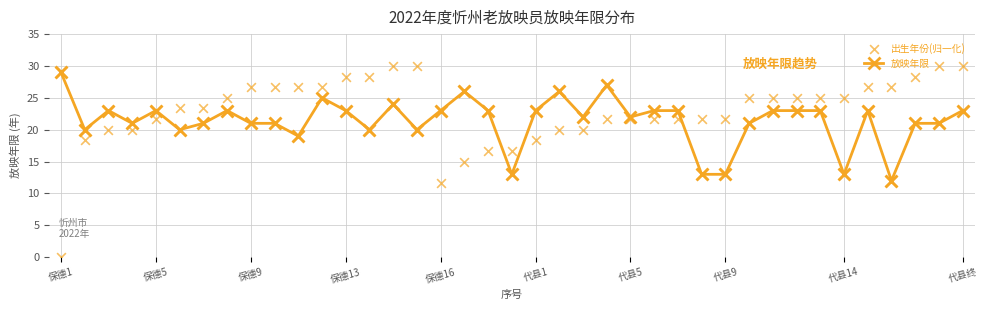

Which series reaches the maximum Y coordinate?

出生年份(归一化)